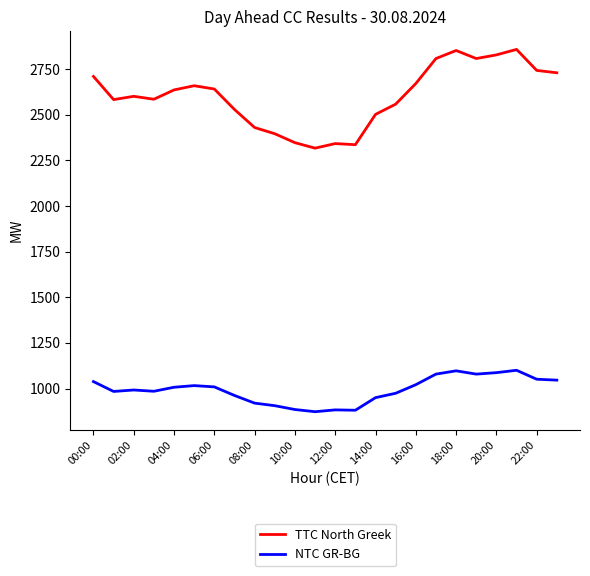

Which series has the largest range (max minus min)?

TTC North Greek